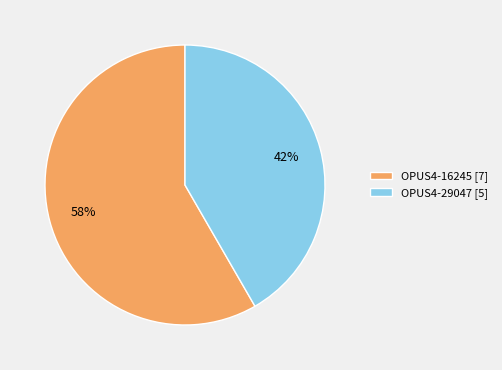

To the nearest percent, what percentage of the pie is OPUS4-16245?

58%